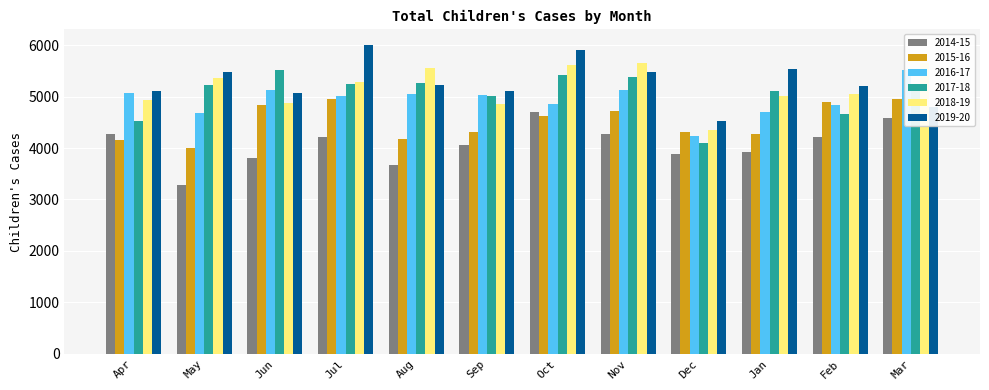

Is it true that 2019-20 equals 9431 at May?

False